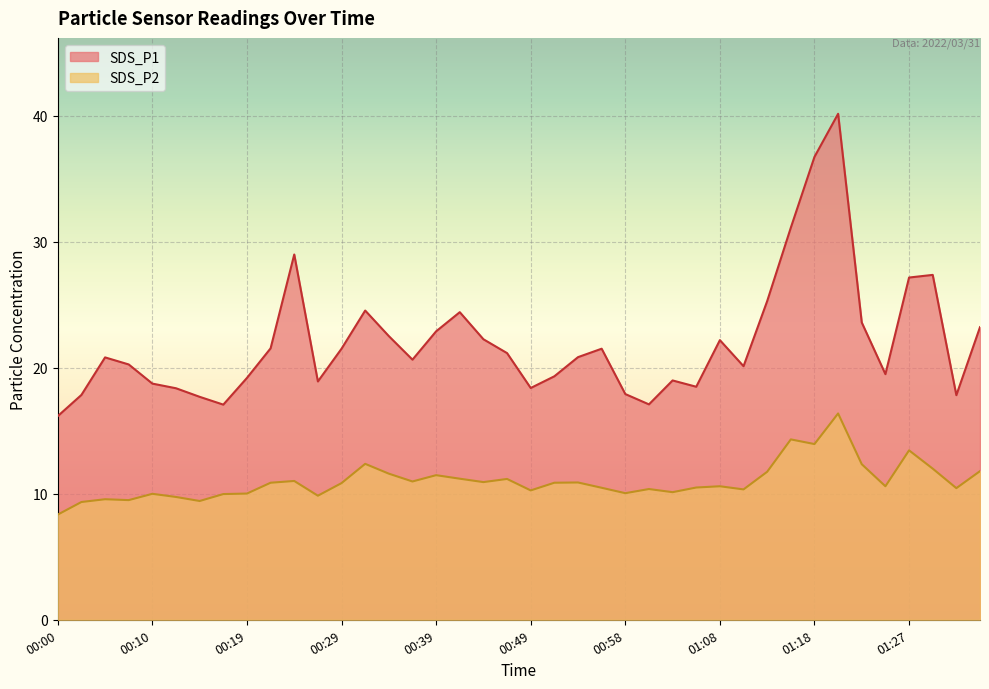

How many lines are shown in the chart?

2